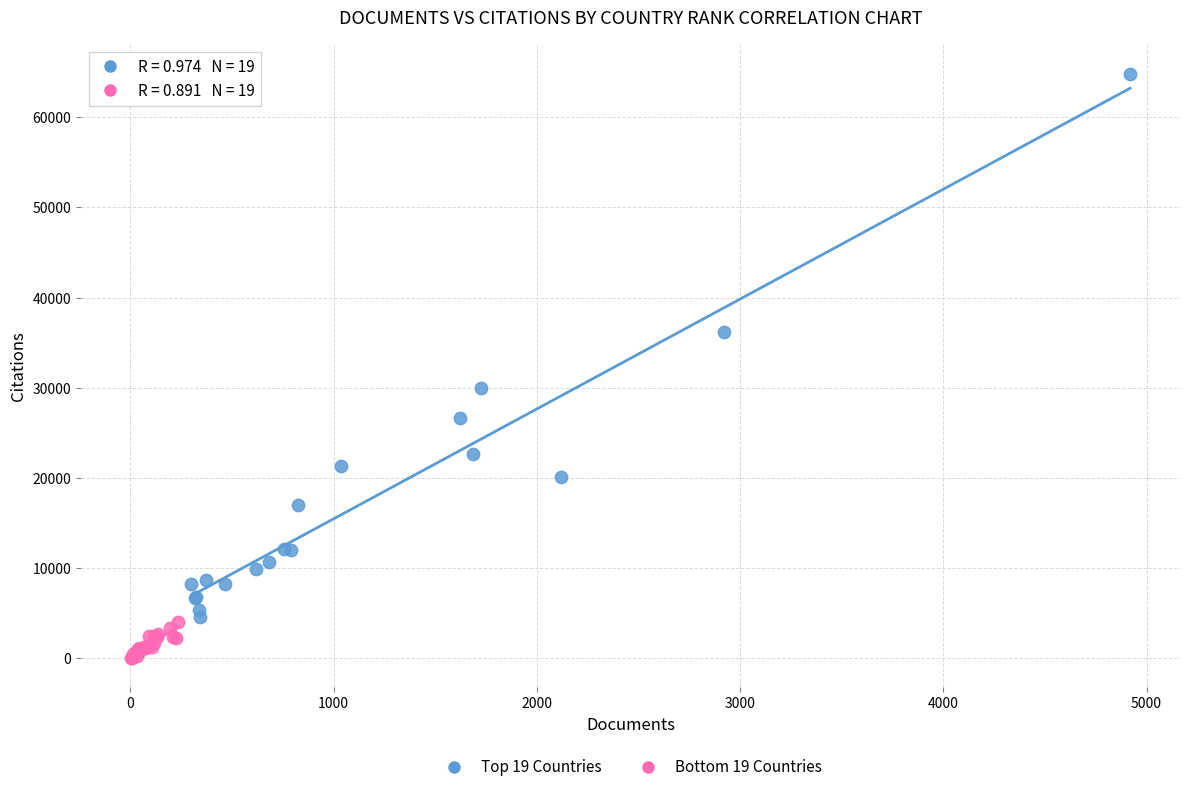

Which series has the widest spread of Y values?

Top 19 Countries